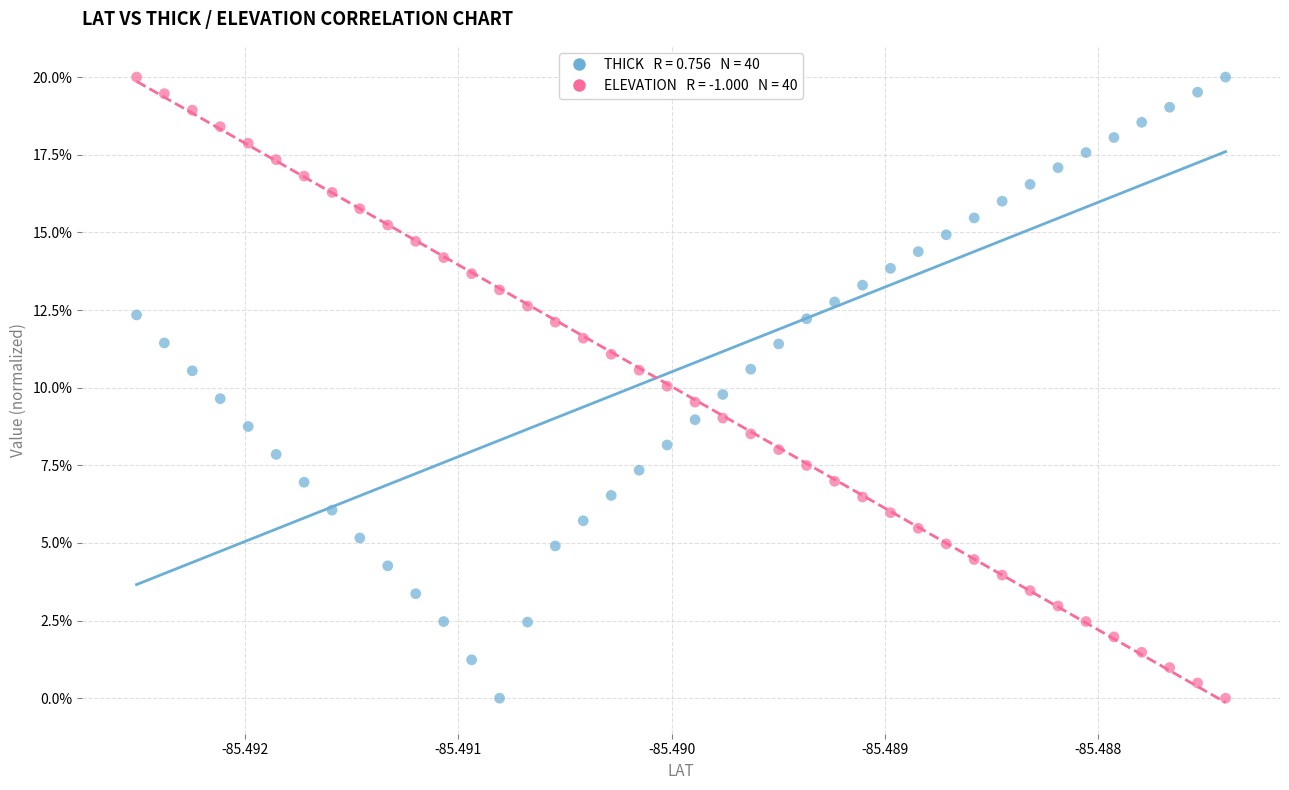

Across all data points, what is the range of Y values (max minus min)?

20.0